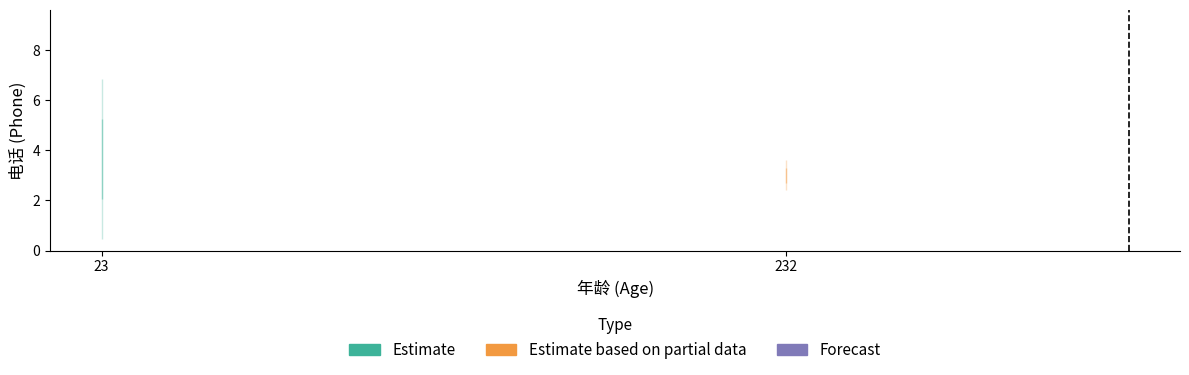

What is the minimum value shown in the chart?

1